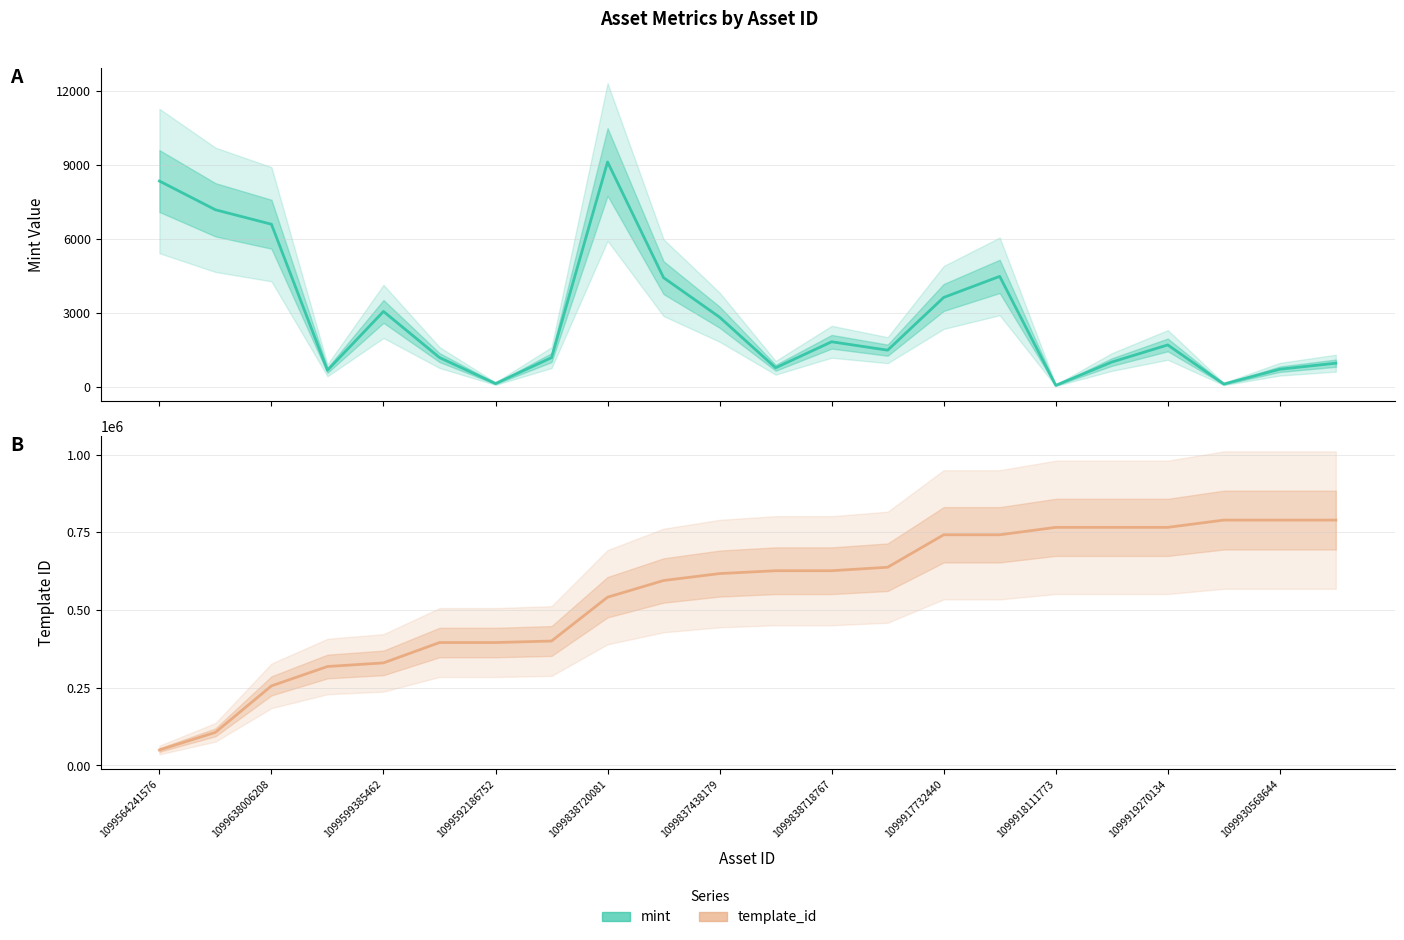

True or false: template_id and mint intersect in this chart.

False